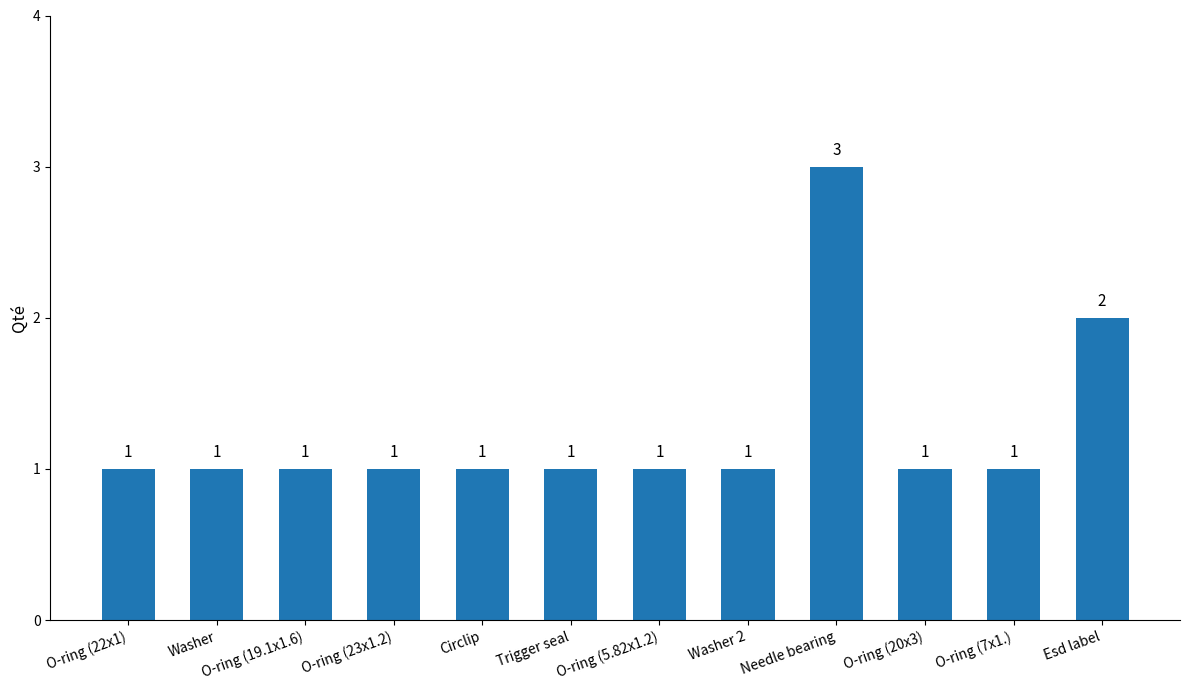

What is the sum of all values?

15